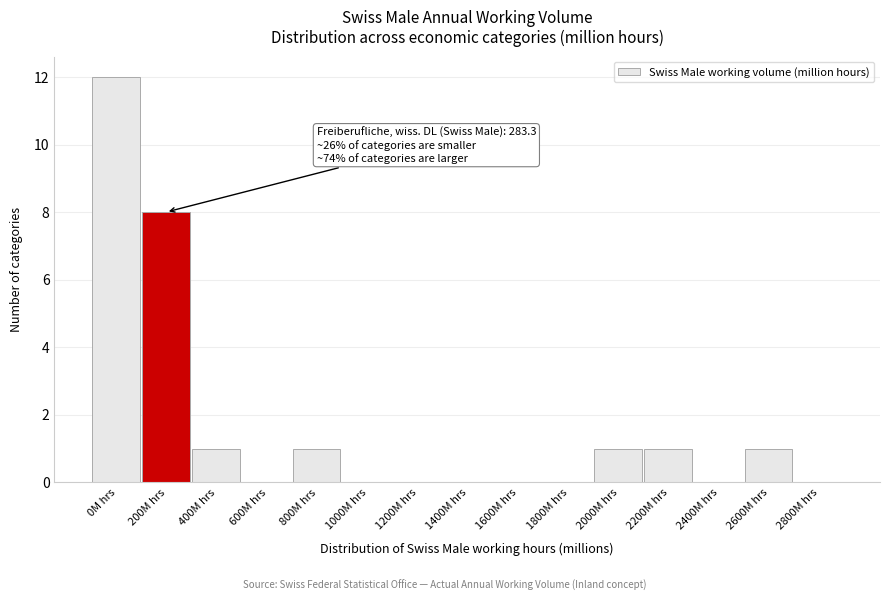

Reading right to left, extract all data points from this chart.

2800M hrs=0	2600M hrs=1	2400M hrs=0	2200M hrs=1	2000M hrs=1	1800M hrs=0	1600M hrs=0	1400M hrs=0	1200M hrs=0	1000M hrs=0	800M hrs=1	600M hrs=0	400M hrs=1	200M hrs=8	0M hrs=12